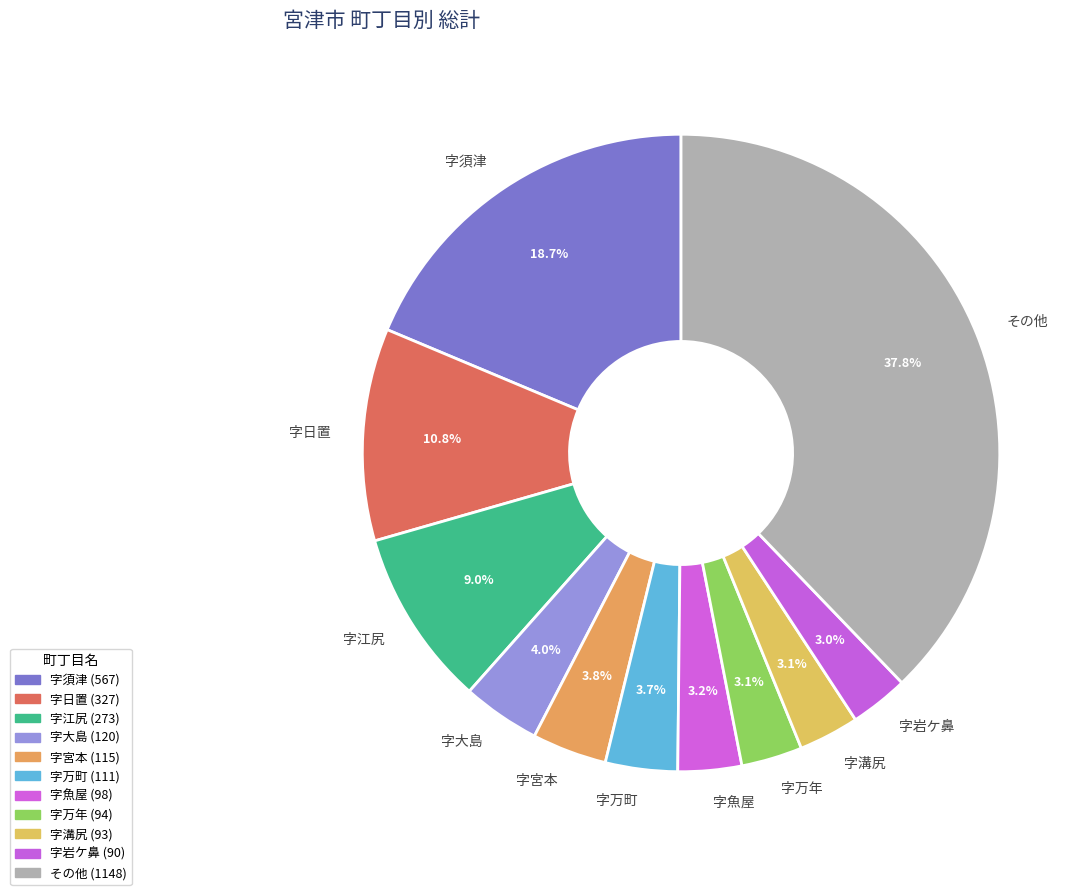

Does 字江尻 represent more than half of the total?

No